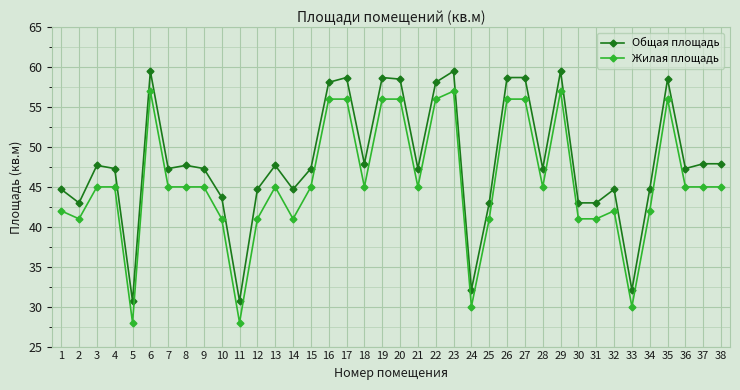

What is the minimum value for Общая площадь?

30.7